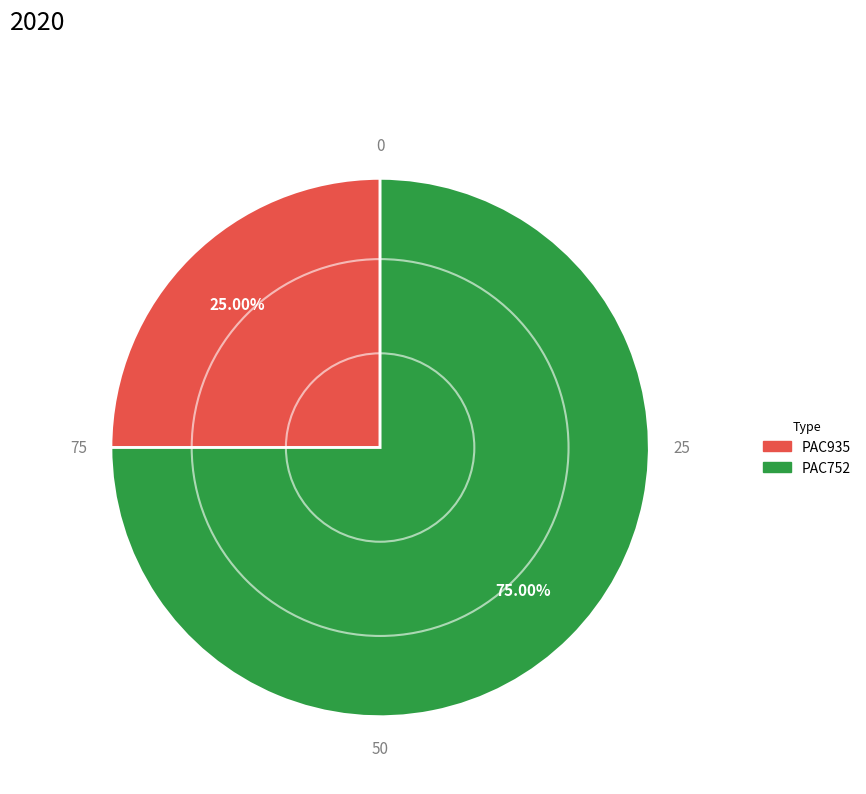

Is it true that PAC752 is 75% of the pie?

True